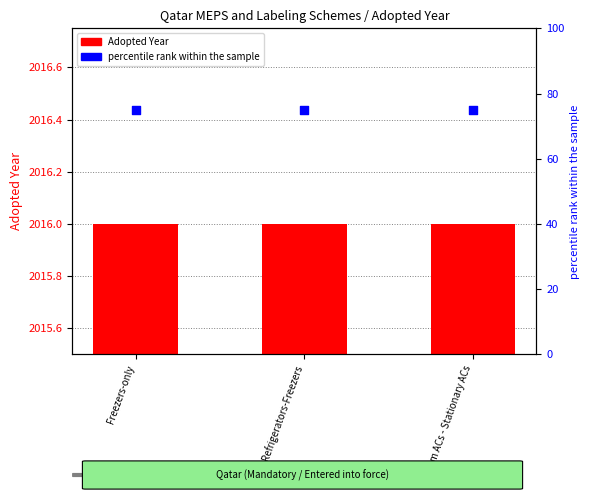

Which series contains the highest Y value?

percentile rank within the sample